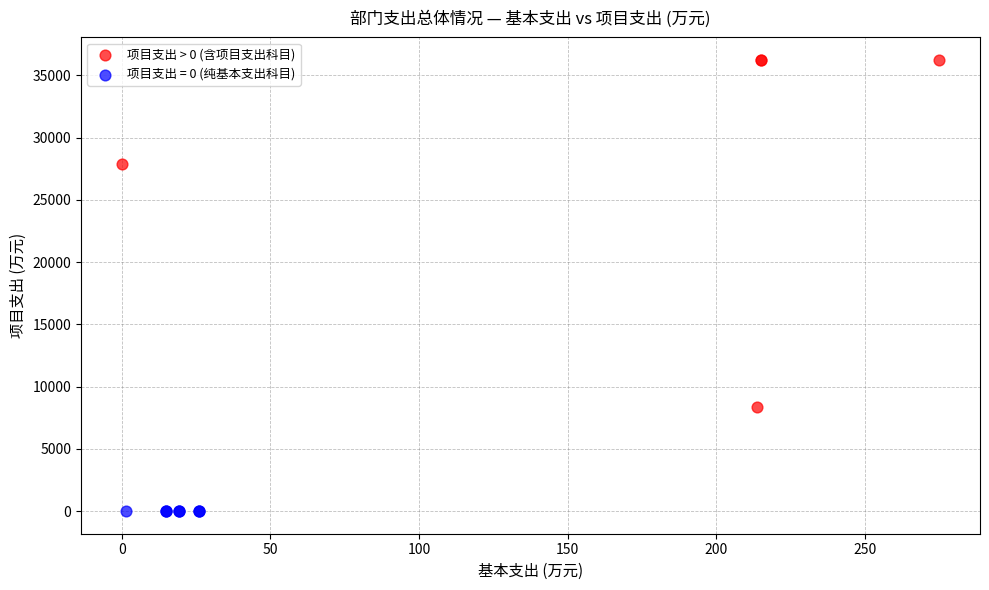

Which series reaches the minimum Y coordinate?

项目支出 = 0 (纯基本支出科目)